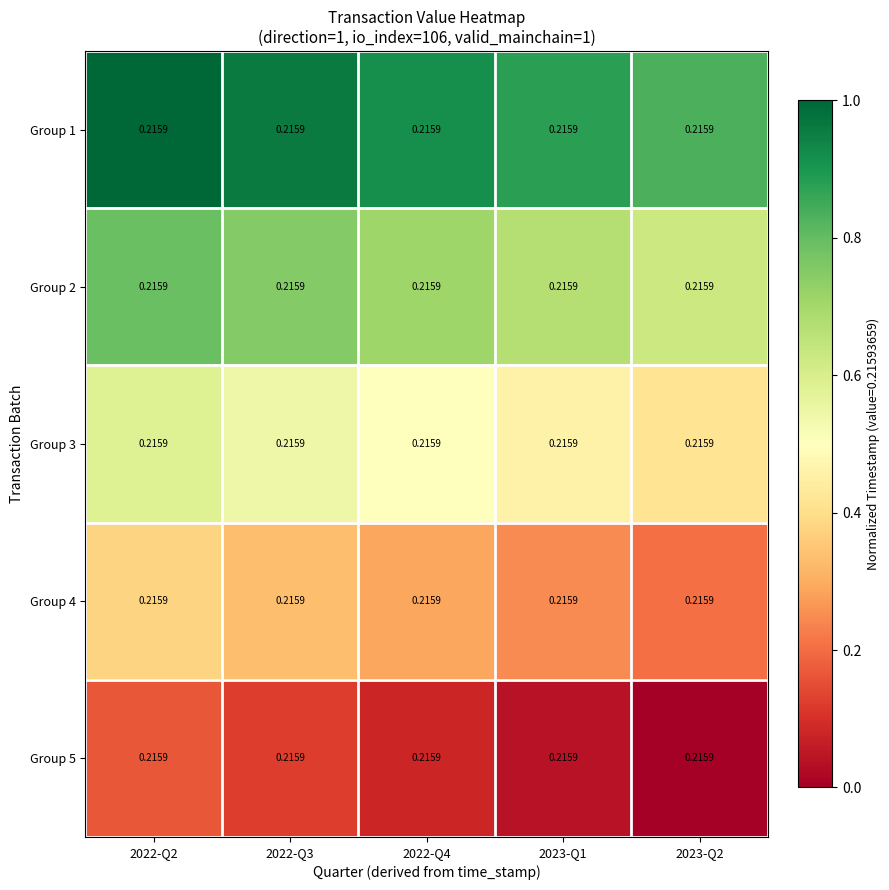

Count the Group 2 values in the range 0 to 1.

5